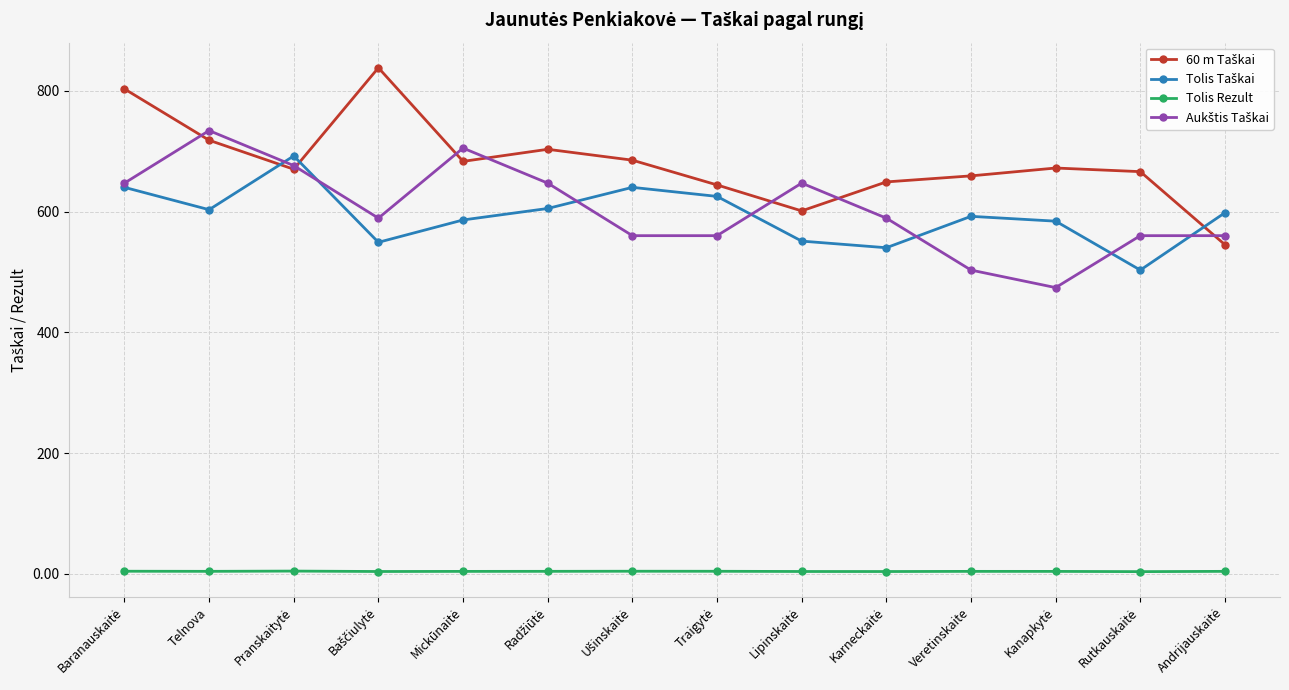

At how many categories does at least one series exceed 141?

14